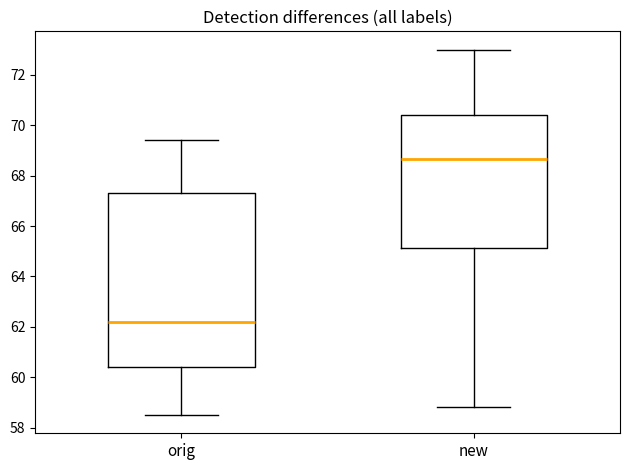

Reading left to right, transcribe this box plot: for each box, give where its median line is, the range the box spans, and where its two whiskers end, as read against the y-axis. The values are not printed on the chart, so give them approximately, as read against the axis.

orig: median 62.2, box 60.4 to 67.4, whiskers 58.6 to 69.4
new: median 68.6, box 65.2 to 70.4, whiskers 58.8 to 73.0